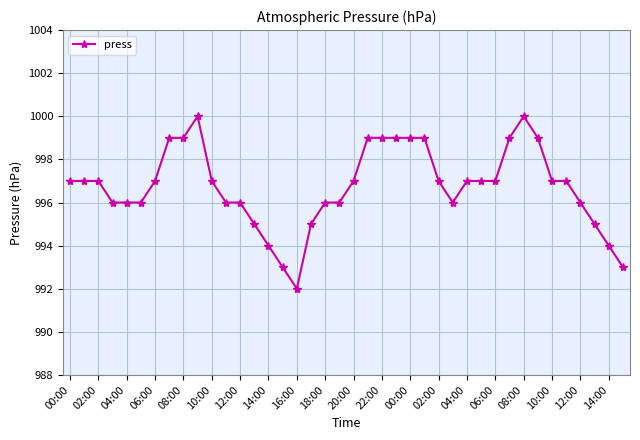

True or false: there are more than 0 points higher than both neighbors.

True